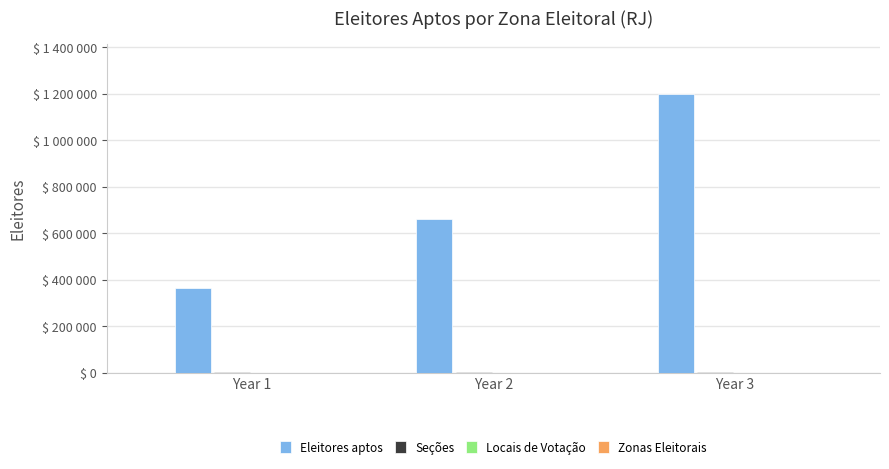

Are the bars horizontal?

No